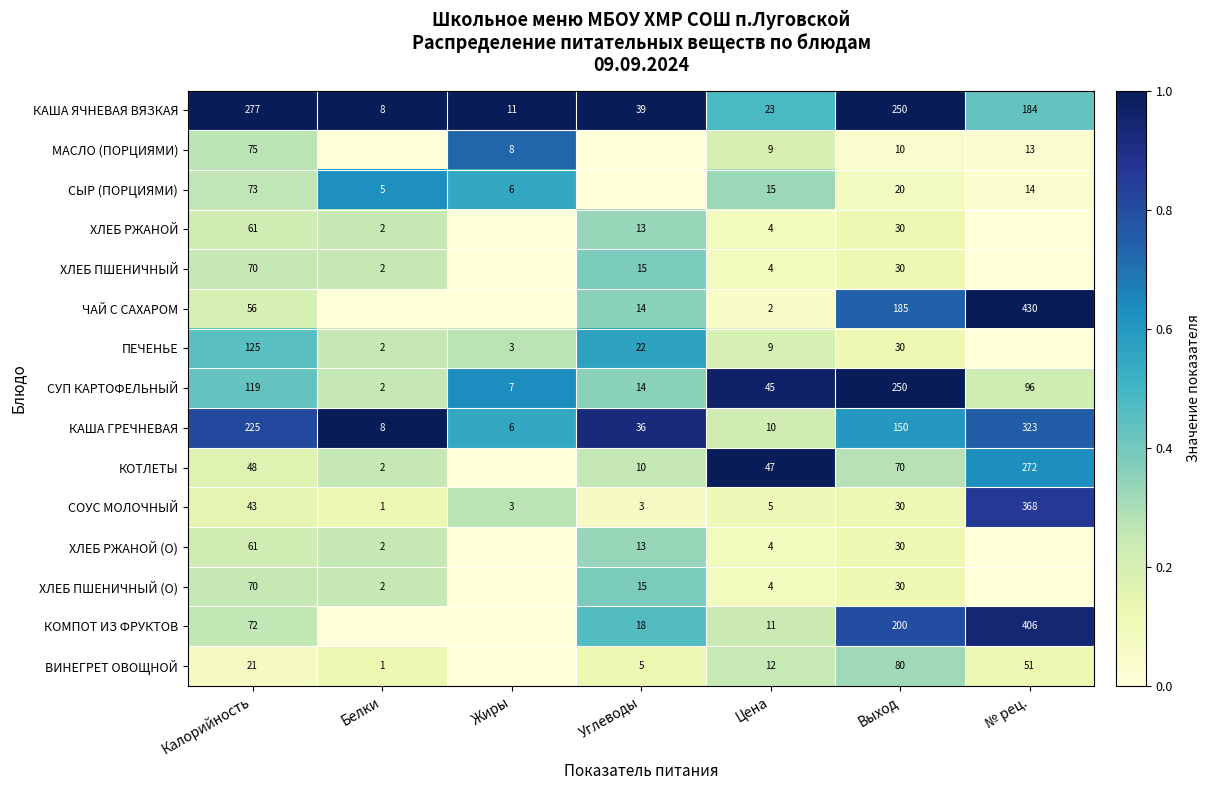

What is the difference between the highest and lowest values at Выход?

240